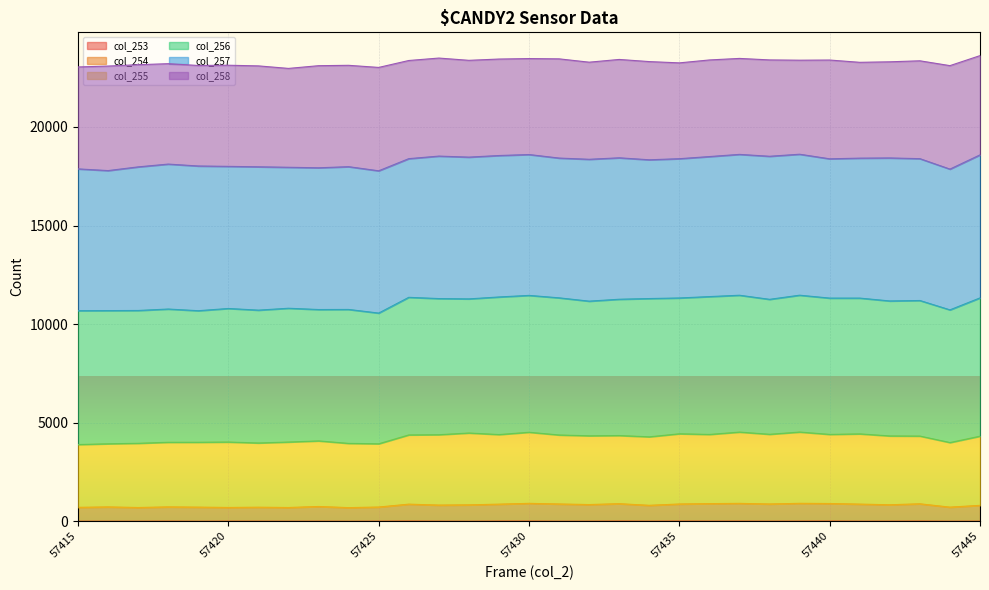

Which label corresponds to the largest value in the chart?

57439